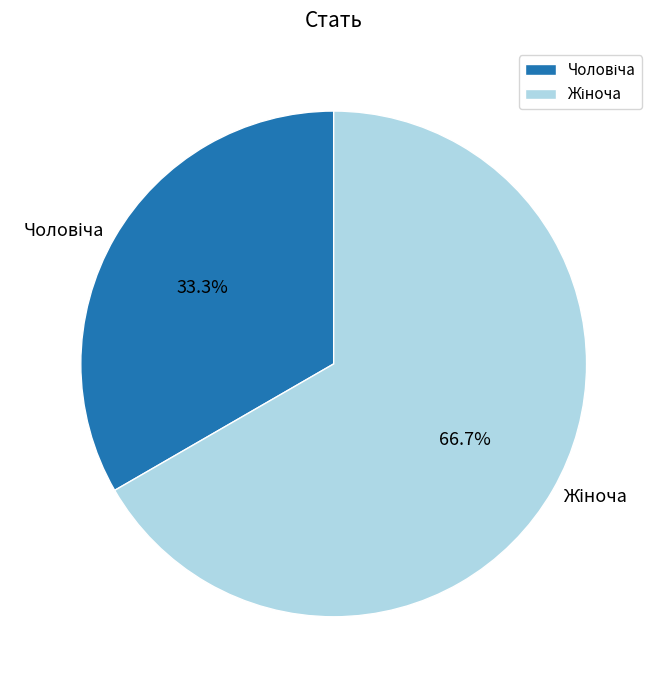

How many slices are in this pie chart?

2